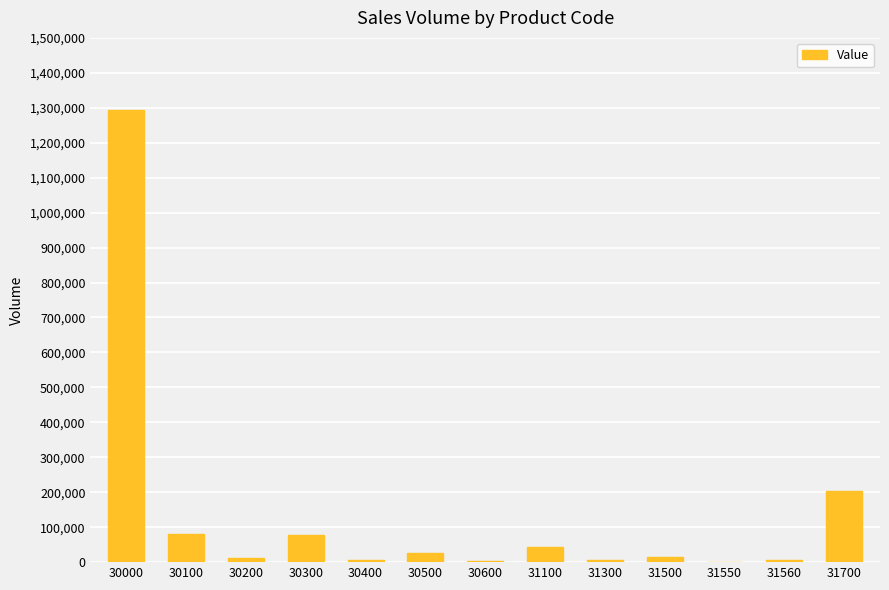

What is the greatest value displayed?

1295030